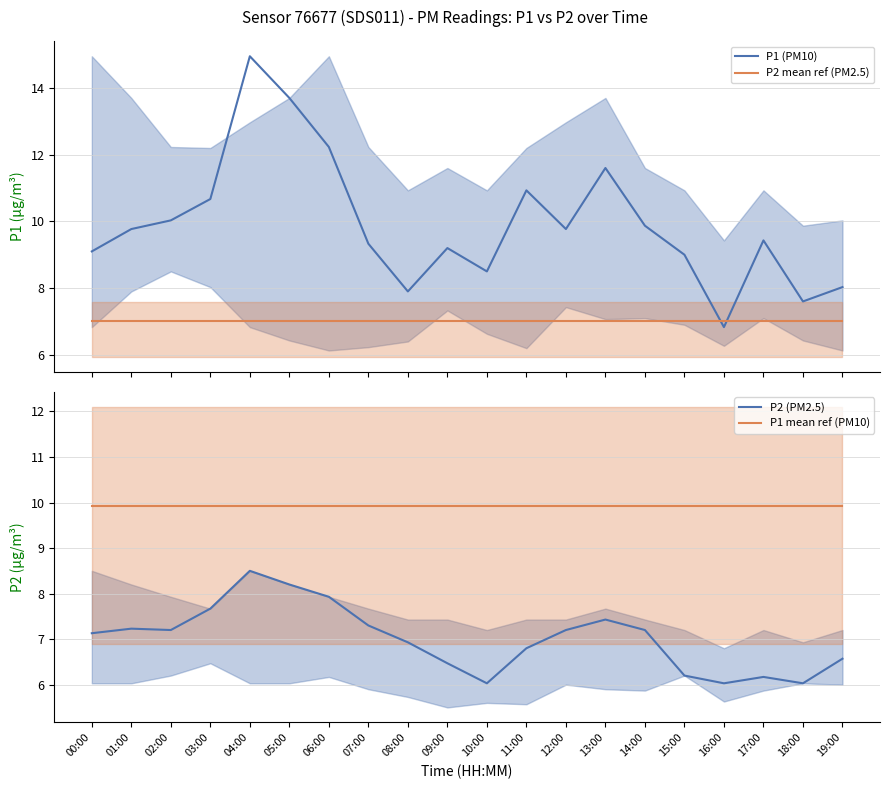

What are all the series names shown in the legend?

P1 (PM10), P2 mean ref (PM2.5), P2 (PM2.5), P1 mean ref (PM10)